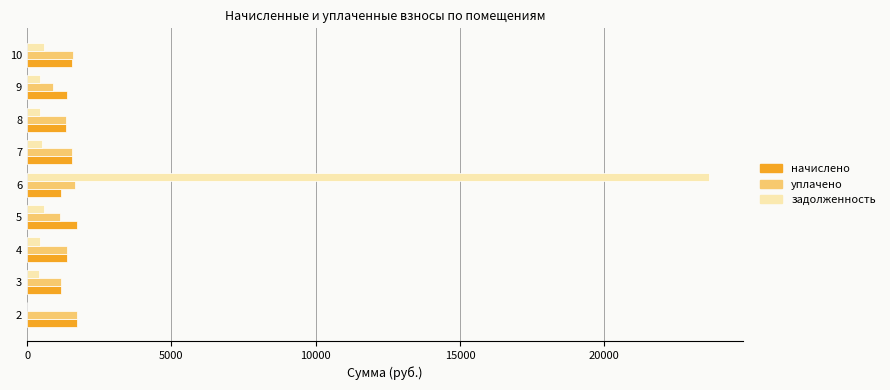

Which series has the largest total across all categories?

задолженность